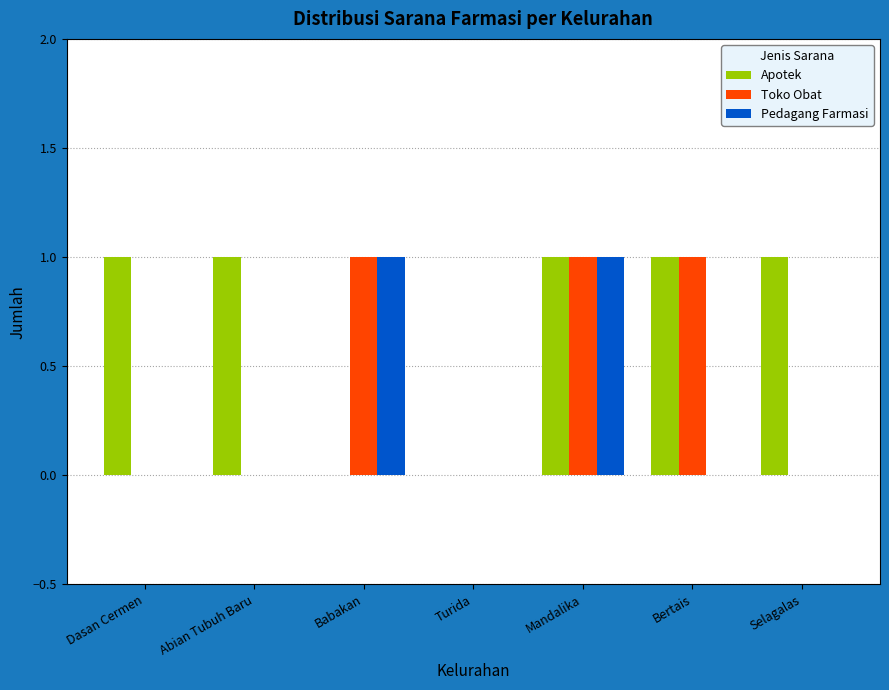

Between Dasan Cermen and Bertais, which series saw the biggest shift?

Toko Obat